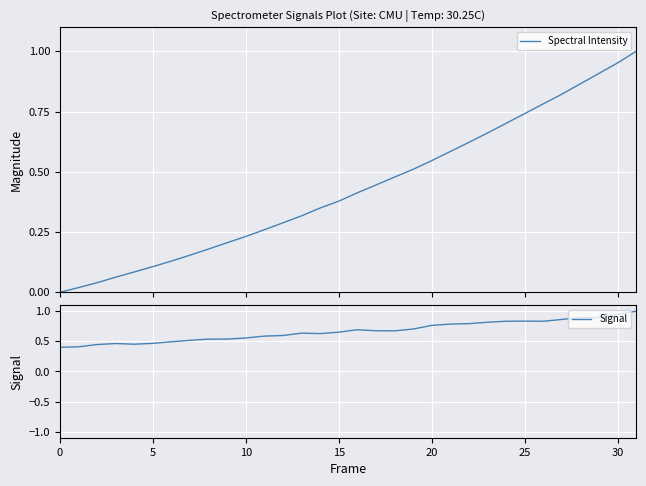

The Signal series shows 0.9 at 10. True or false?

False